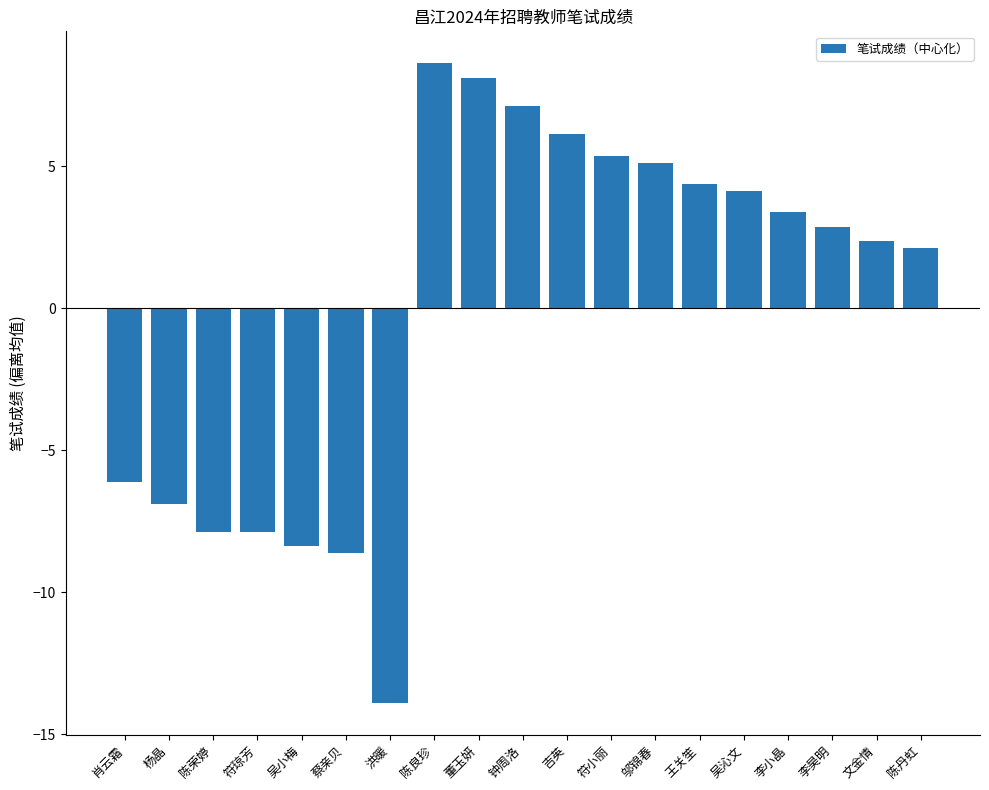

What is the sum of the values at 肖云霜 and 李小晶?

-2.8